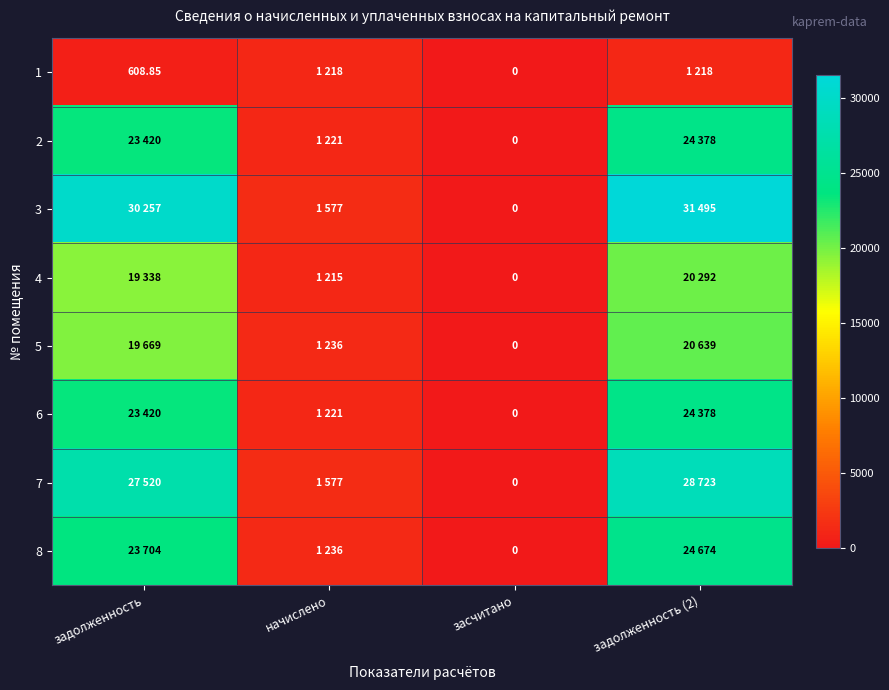

Which series has the widest spread of values?

3